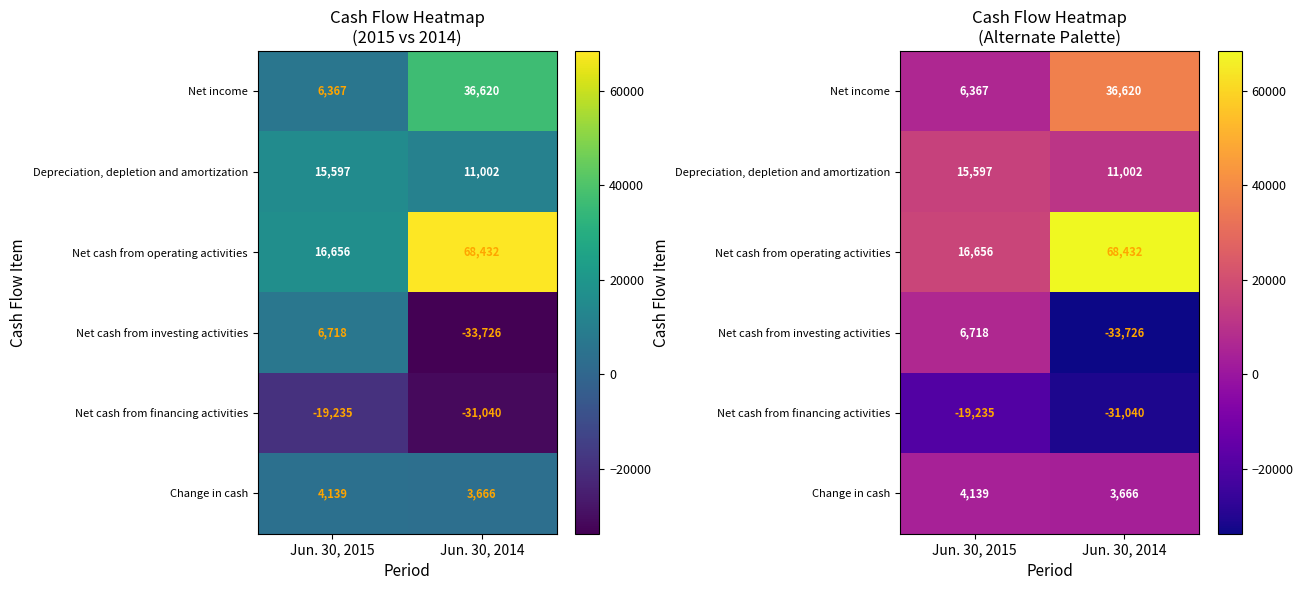

At Jun. 30, 2015, list the series in order from largest to smallest.

Net cash from operating activities, Depreciation, depletion and amortization, Net cash from investing activities, Net income, Change in cash, Net cash from financing activities